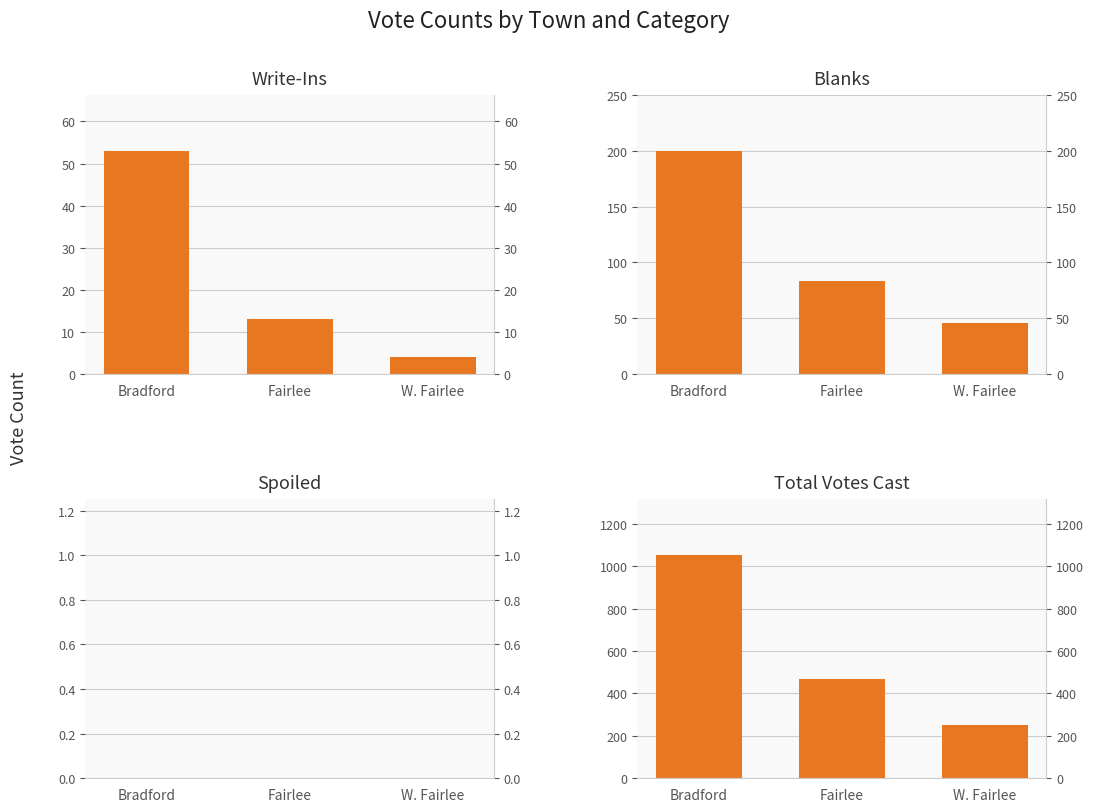

How many categories are shown in the chart?

3